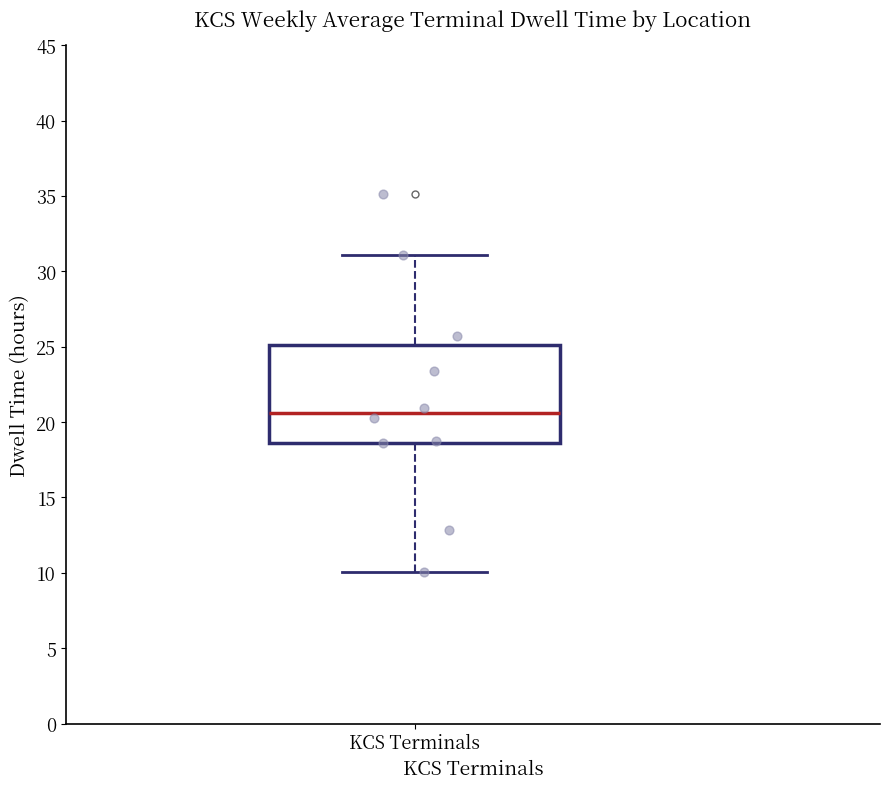

Read this box plot against the y-axis: the position of the median line, the range covered by the box, and the ends of both whiskers. The values are not printed on the chart, so give them approximately, as read against the axis.

median 20.5, box 18.5 to 25.0, whiskers 10.0 to 31.0